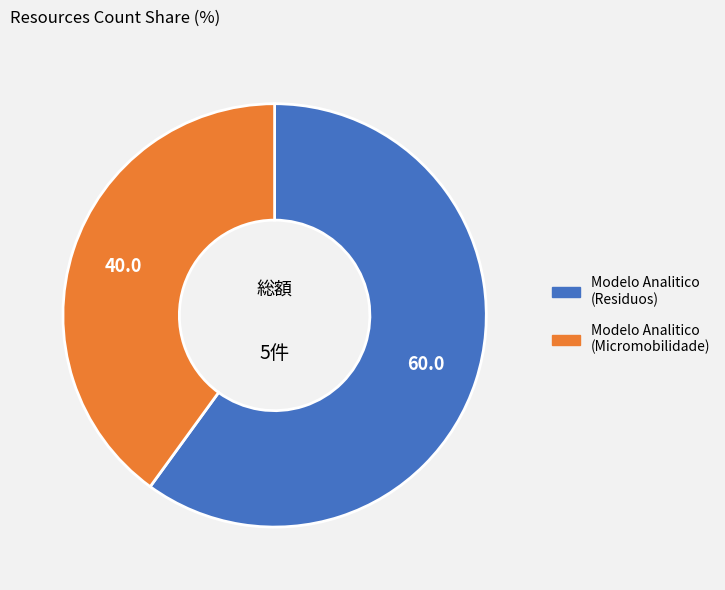

Does any single category account for the majority?

Yes